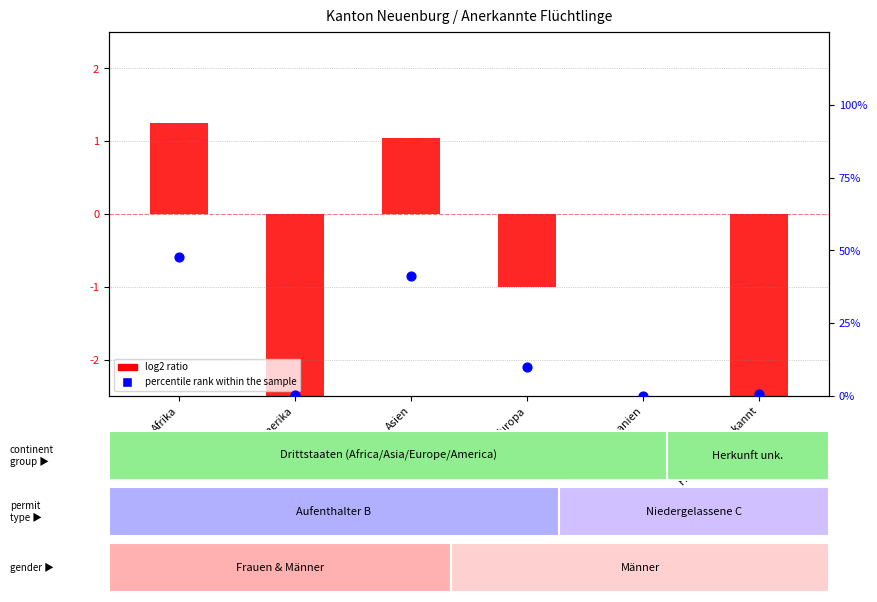

Which series has the largest Y range (max minus min)?

percentile rank within the sample